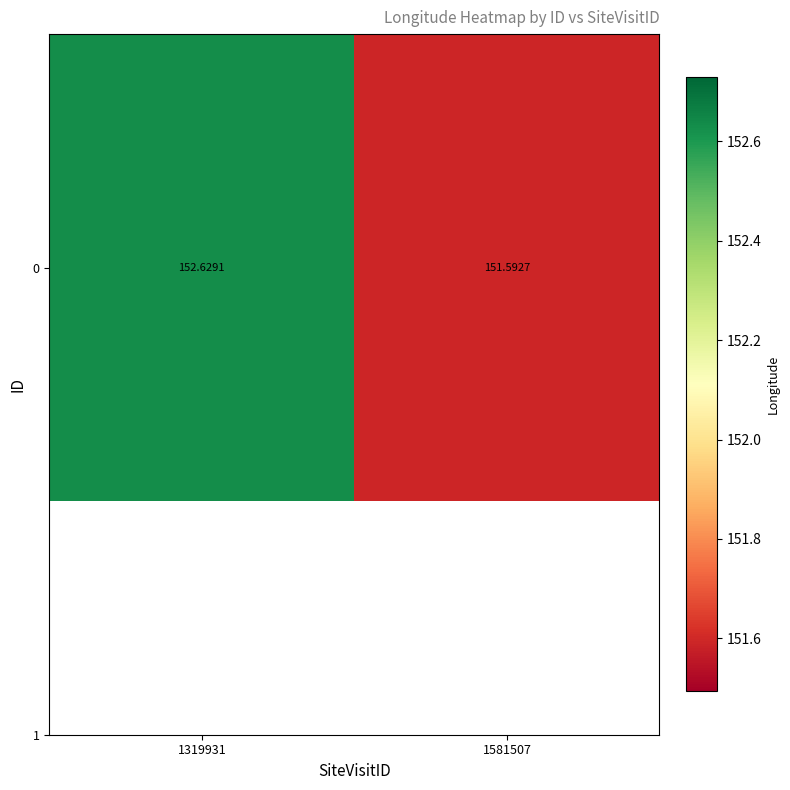

Count the number of data series in this chart.

1